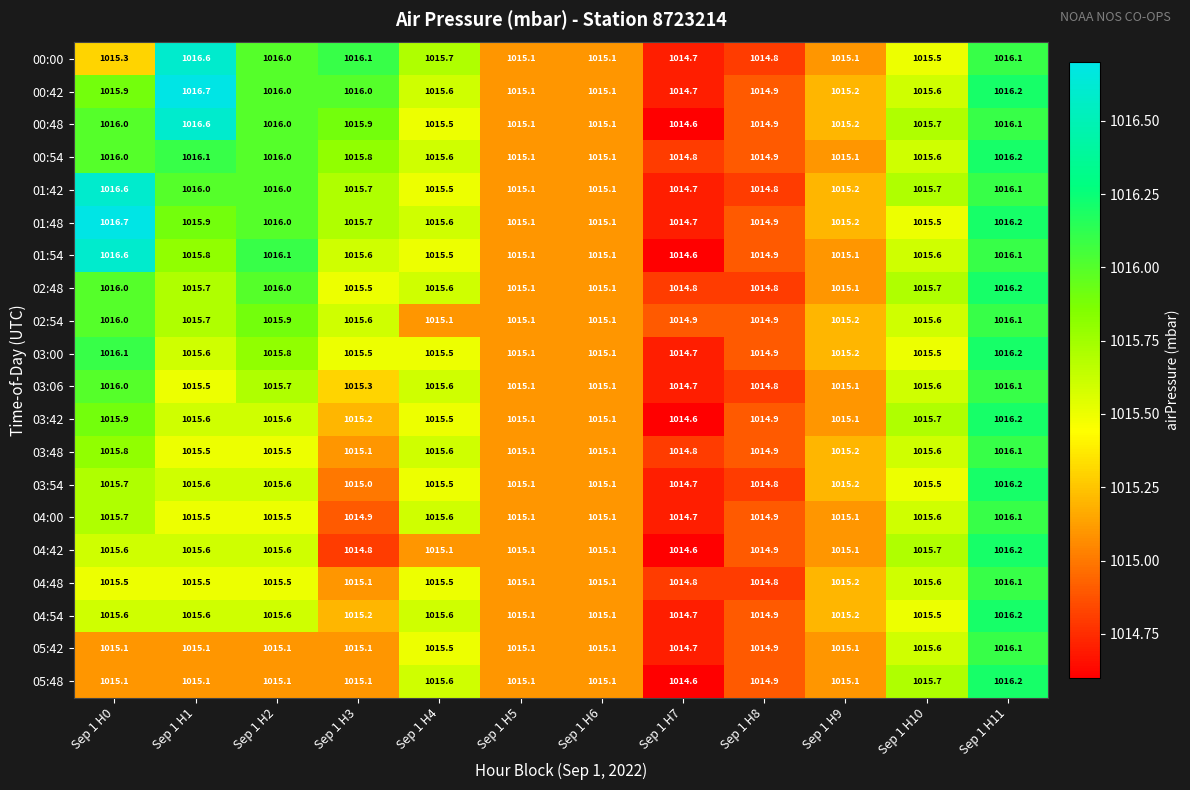

Which category has the highest value in the 03:54 series?

Sep 1 H11